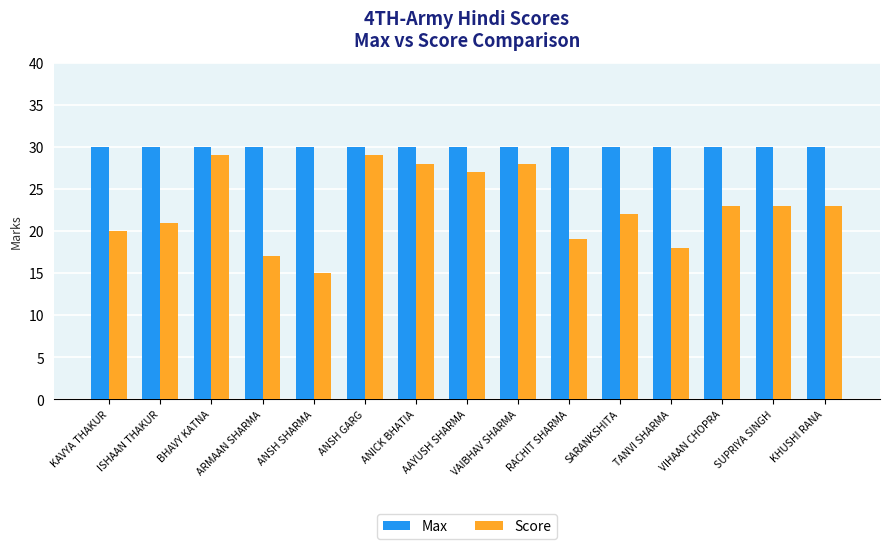

What is the total value across all series at VAIBHAV SHARMA?

58